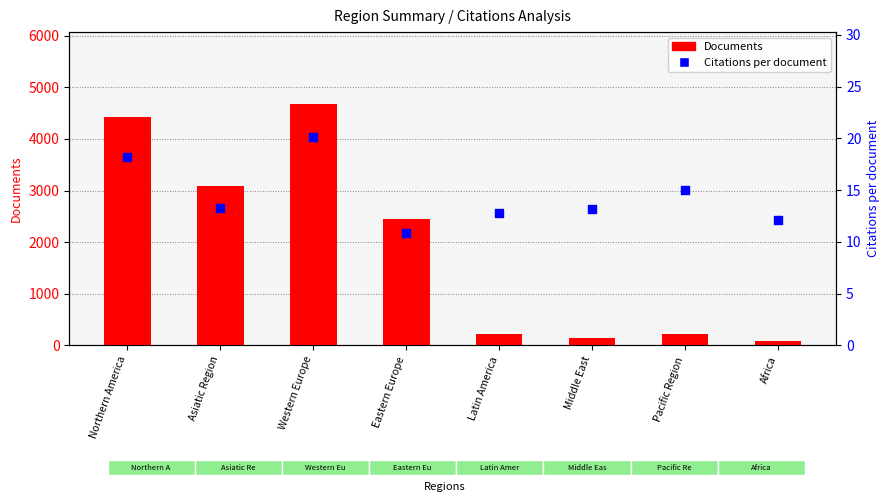

What are all the series names shown in the legend?

Documents, Citations per document